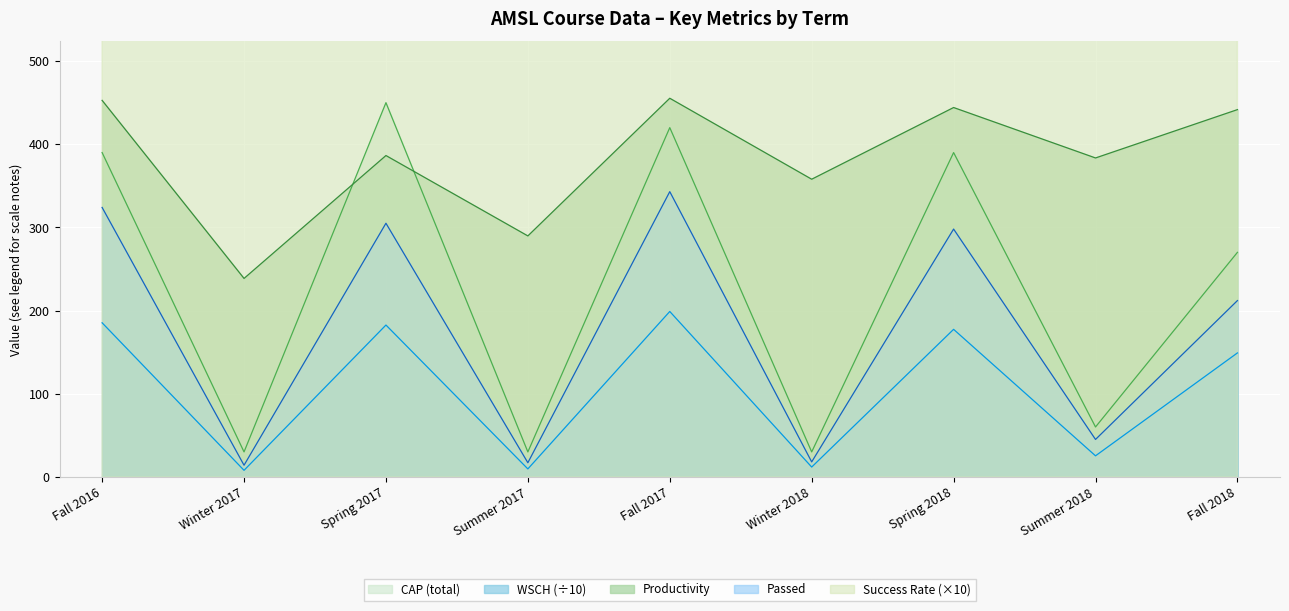

Which series has the largest total across all categories?

PRODUCTIVITY